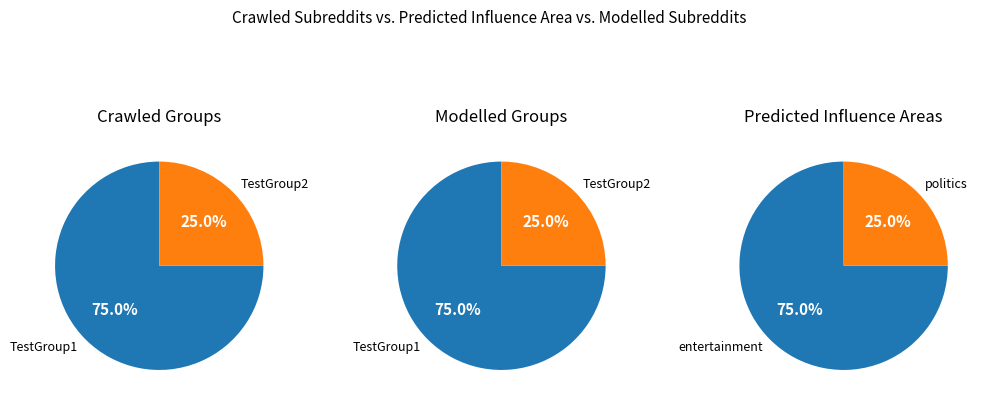

True or false: 28/20393 accounts for 18% of the total.

False